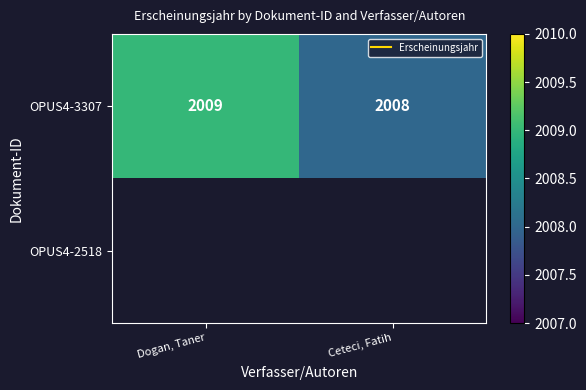

What is the maximum value for OPUS4-3307?

2009.0